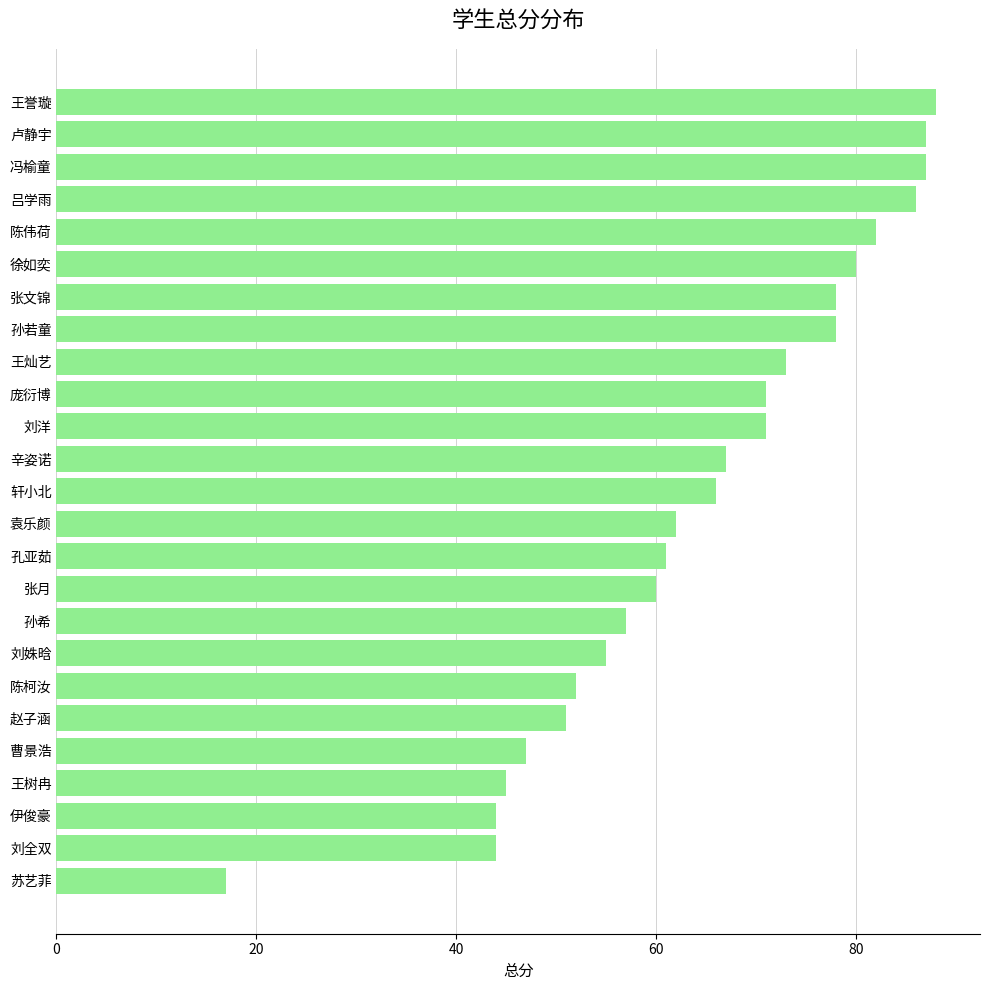

What is the sum of all values?

1609